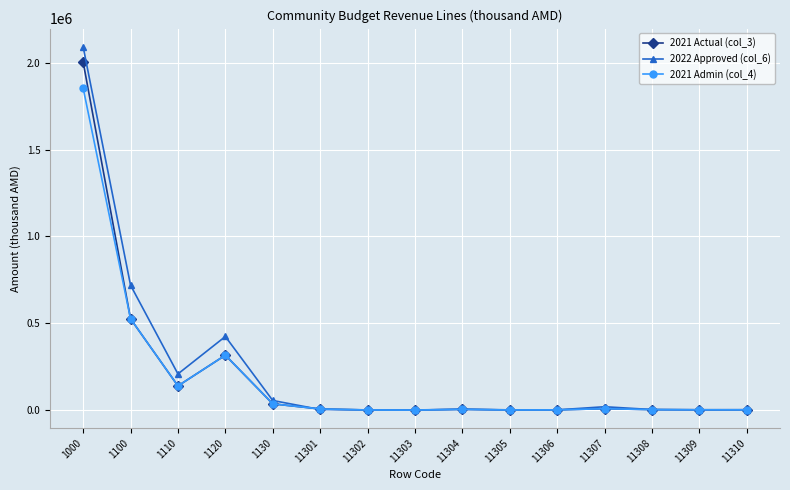

Is the value of 2022 Approved (col_6) at 1100 greater than the value of 2021 Actual (col_3) at 1110?

Yes